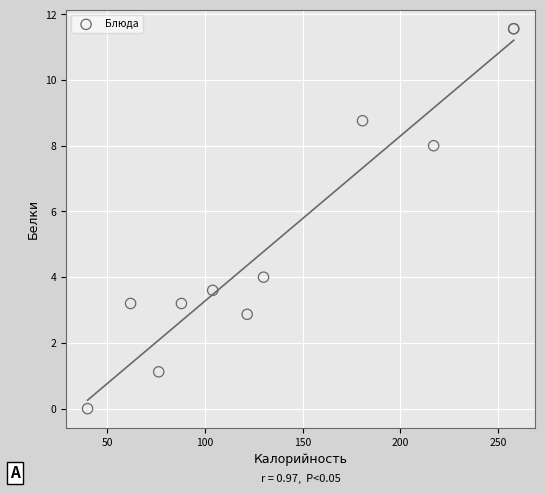

What Y value in the scatter plot is closest to 5?

4.0